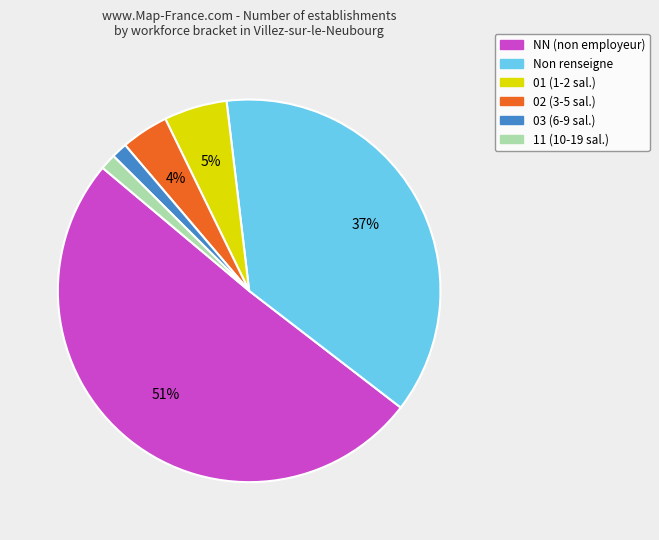

Do 02 (3-5 sal.) and NN (non employeur) together represent more than half of the pie?

Yes